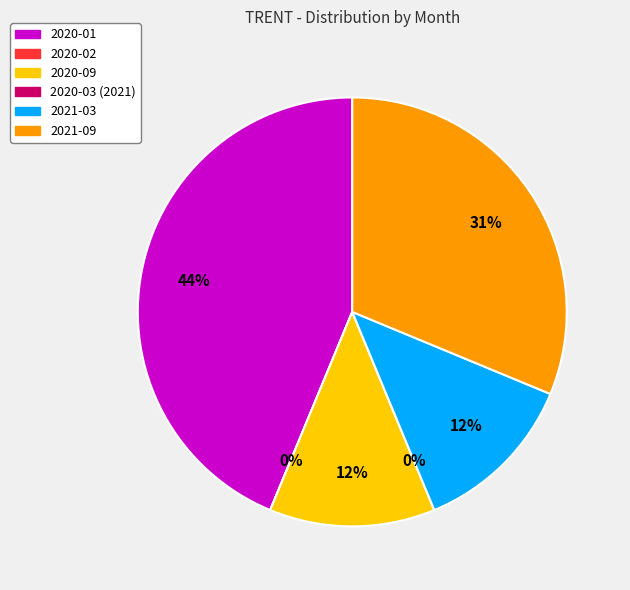

Which has a higher value, 2021-09 or 2020-03 (2021)?

2021-09